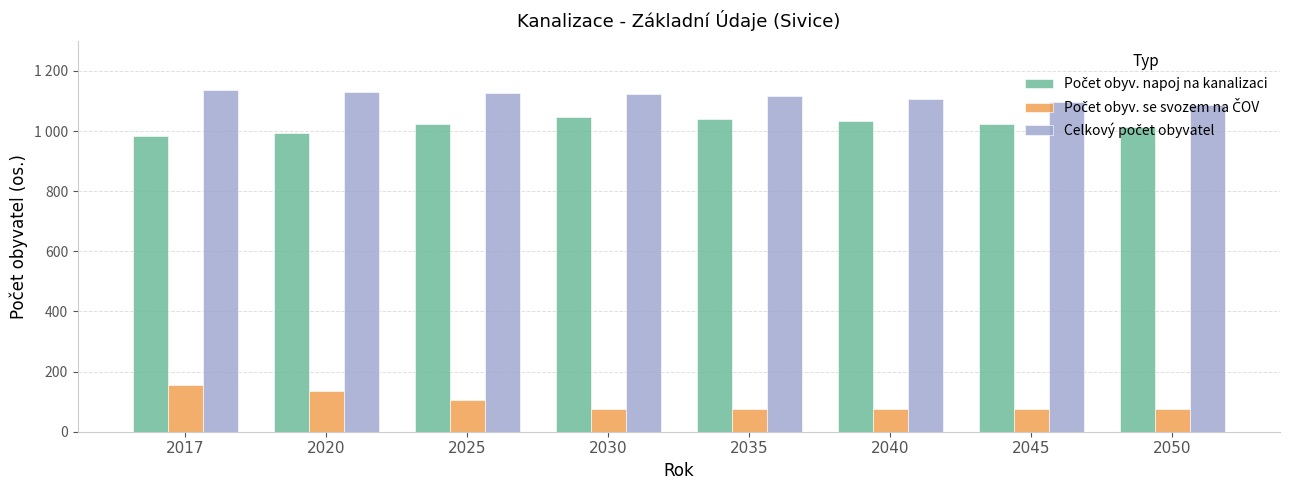

Where does the Počet obyv. se svozem na ČOV series first go above 76?

2017